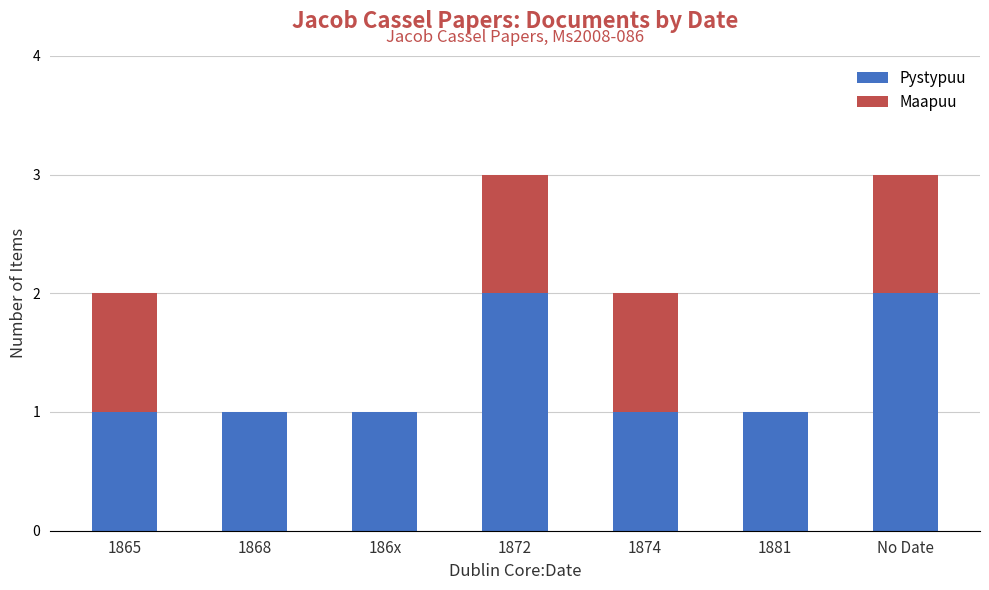

What is the sum of all Pystypuu values?

9